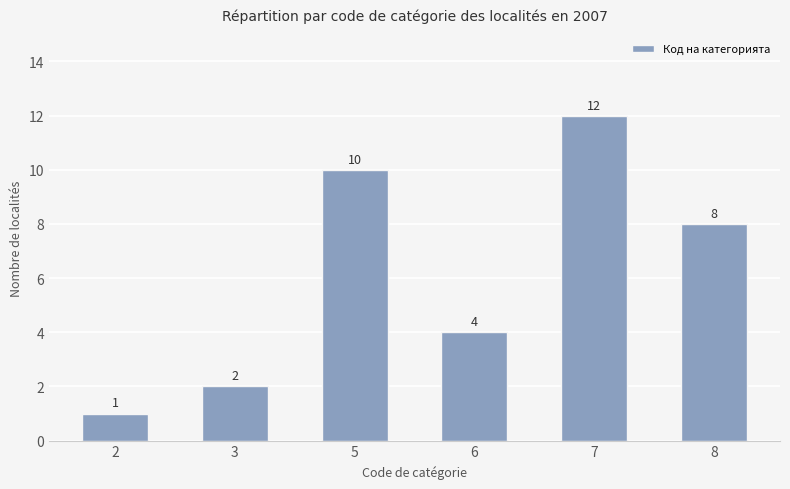

True or false: the data shows 1 at 2.

True